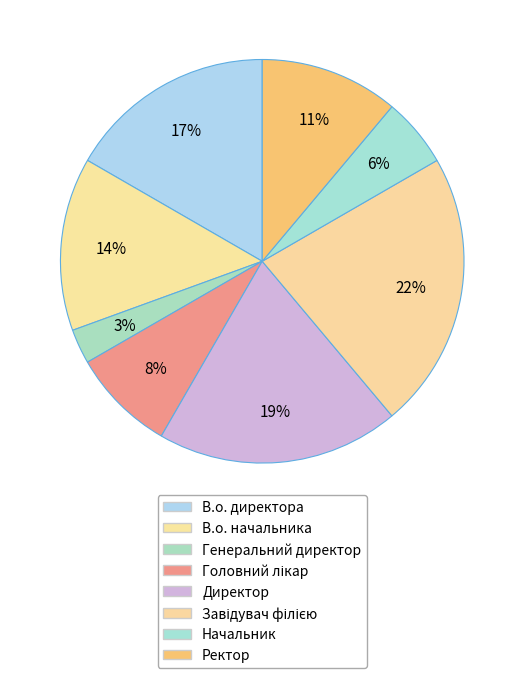

What portion of the pie excludes В.о. директора?

83.3%